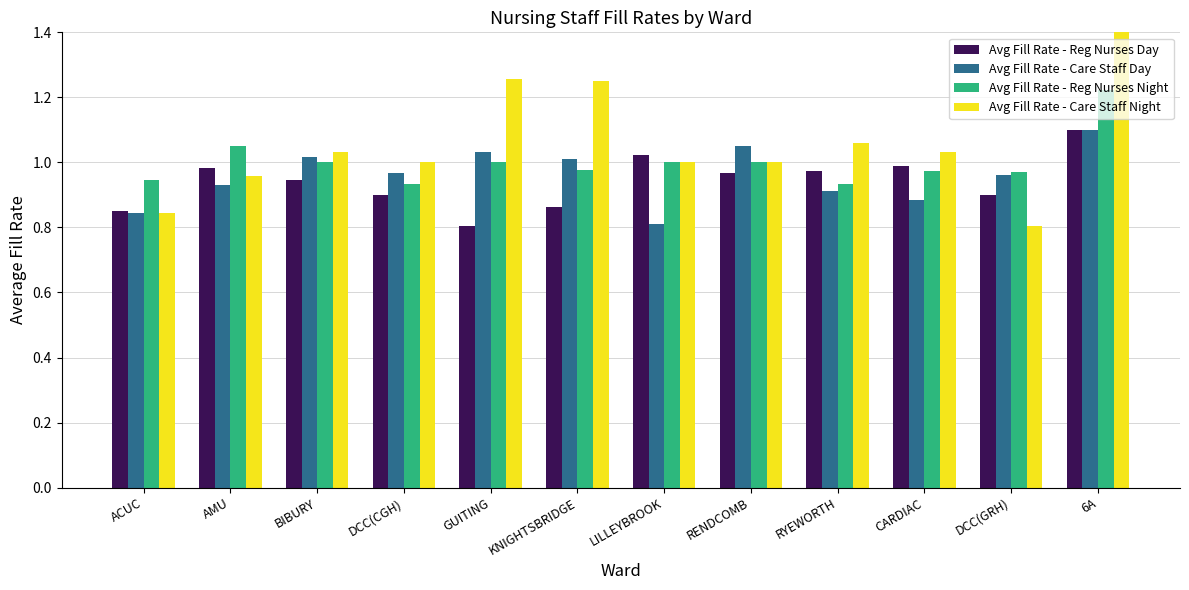

The value of Avg Fill Rate - Care Staff Day at ACUC is 0.5. True or false?

False